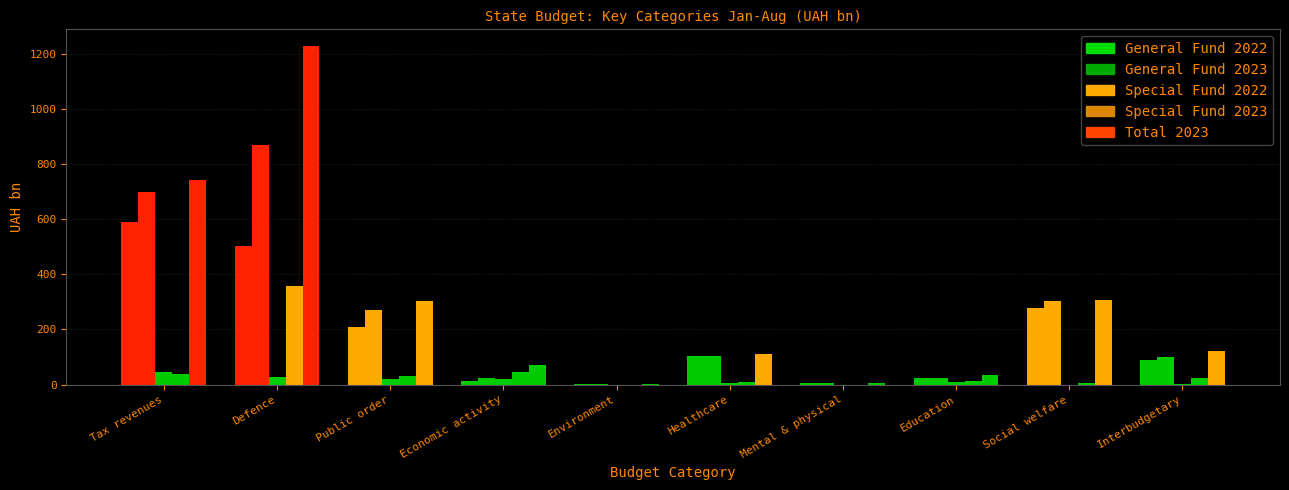

How many groups of bars are there?

10